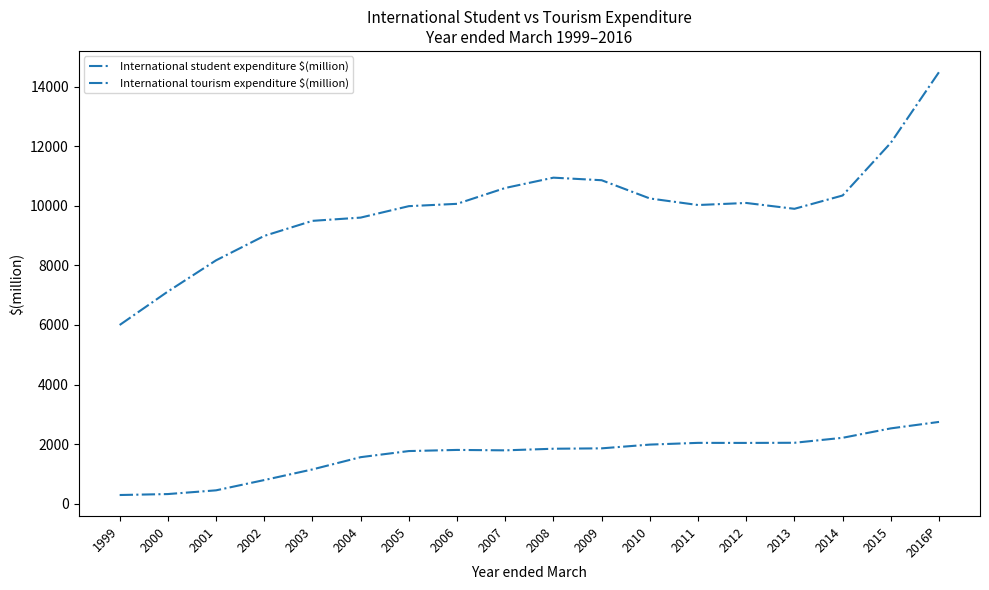

True or false: International tourism expenditure $(million) and International student expenditure $(million) cross at least once.

False